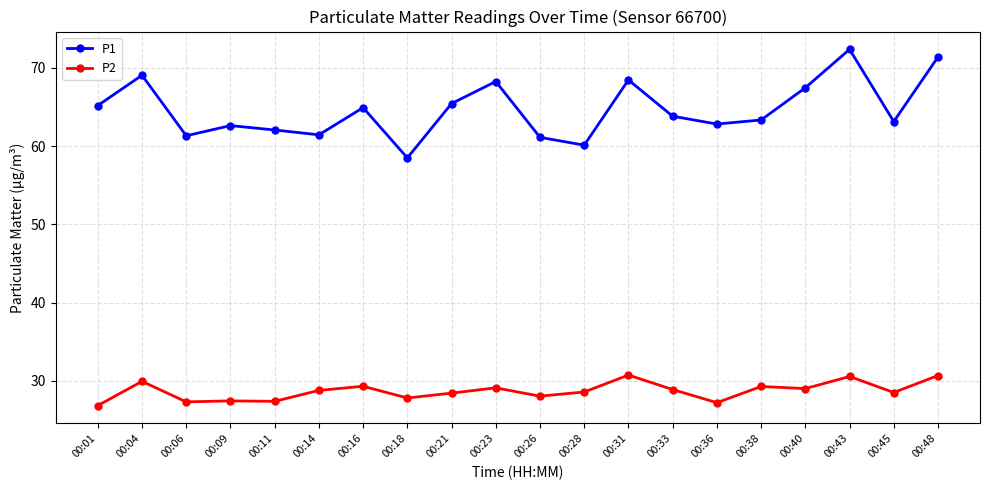

Is the value of P1 at 00:48 greater than the value of P2 at 00:01?

Yes